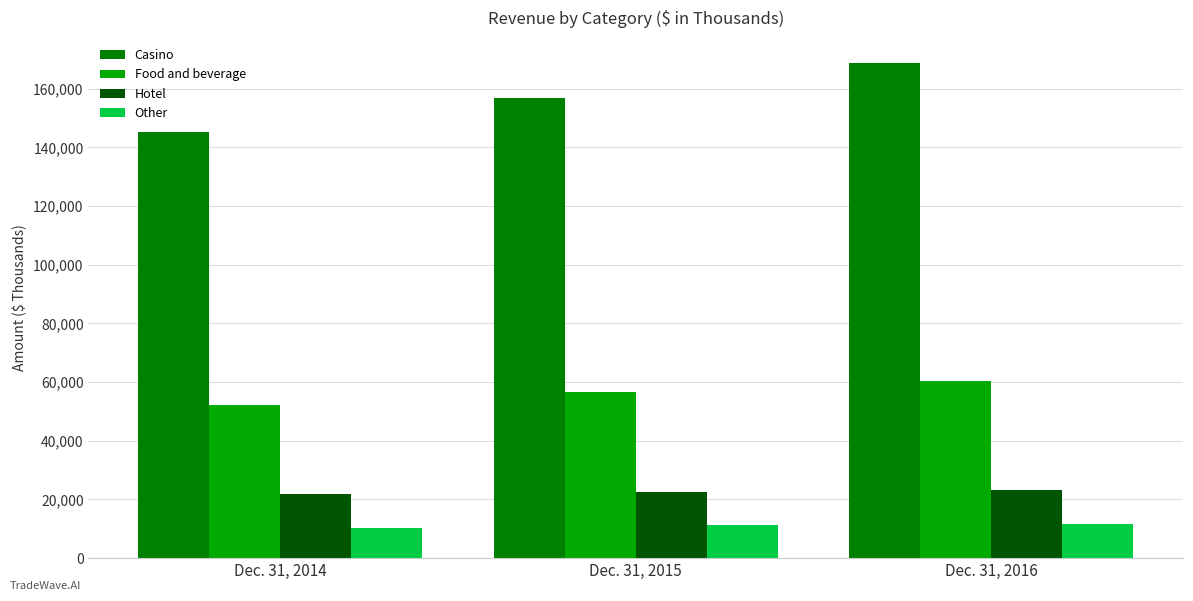

What is the maximum value shown in the chart?

168861